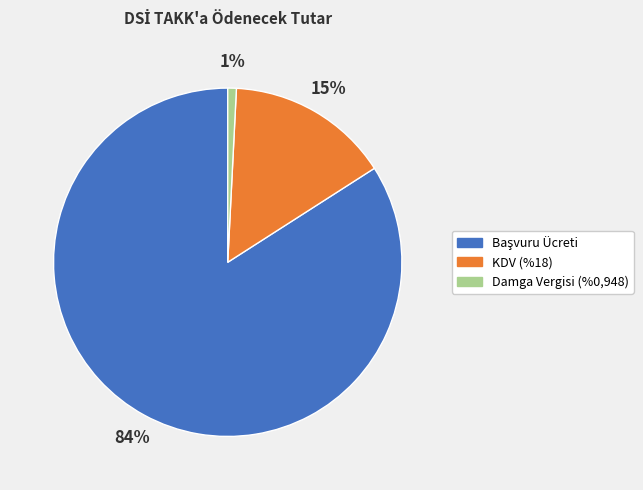

Is Damga Vergisi (%0,948) the majority of the pie?

No